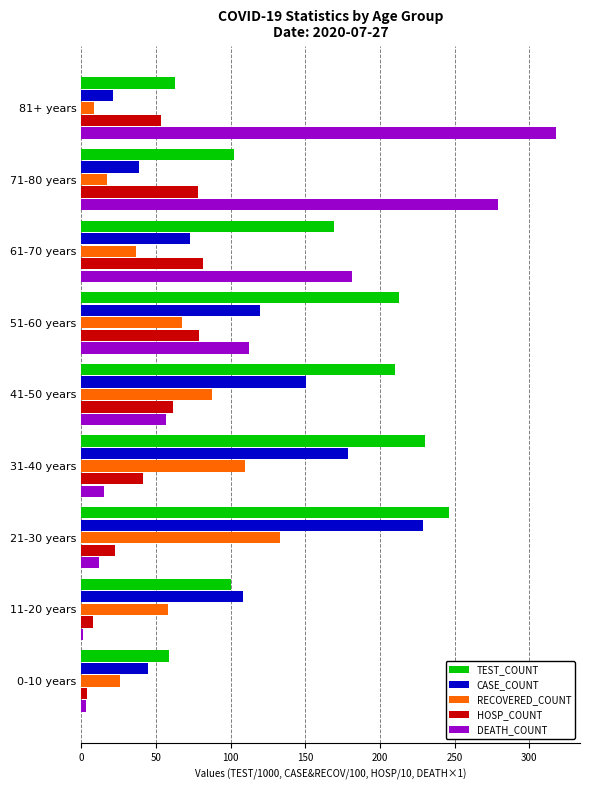

What are all the series names shown in the legend?

TEST_COUNT, CASE_COUNT, RECOVERED_COUNT, HOSP_COUNT, DEATH_COUNT